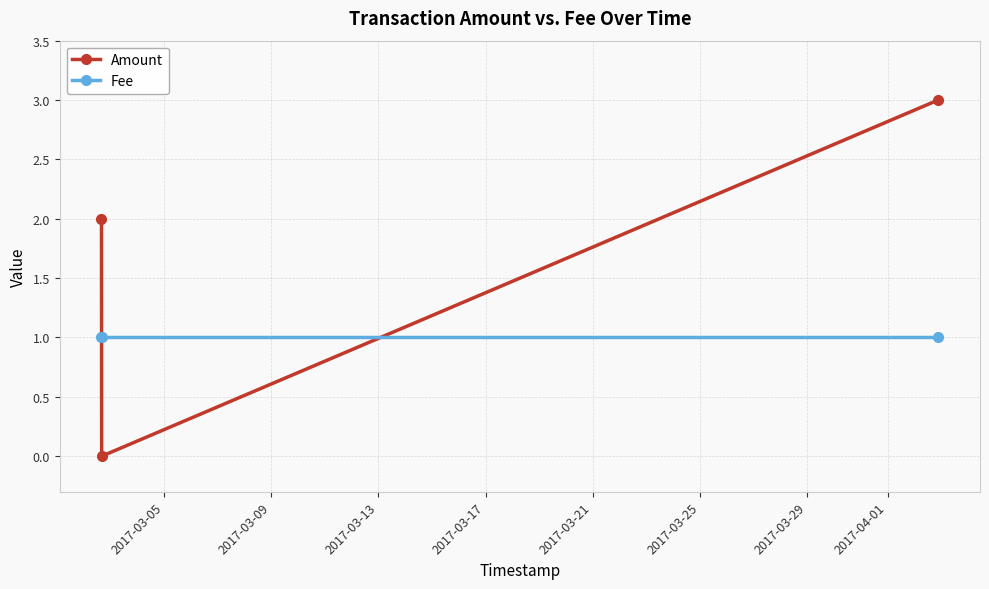

Which series has the largest total across all categories?

Amount